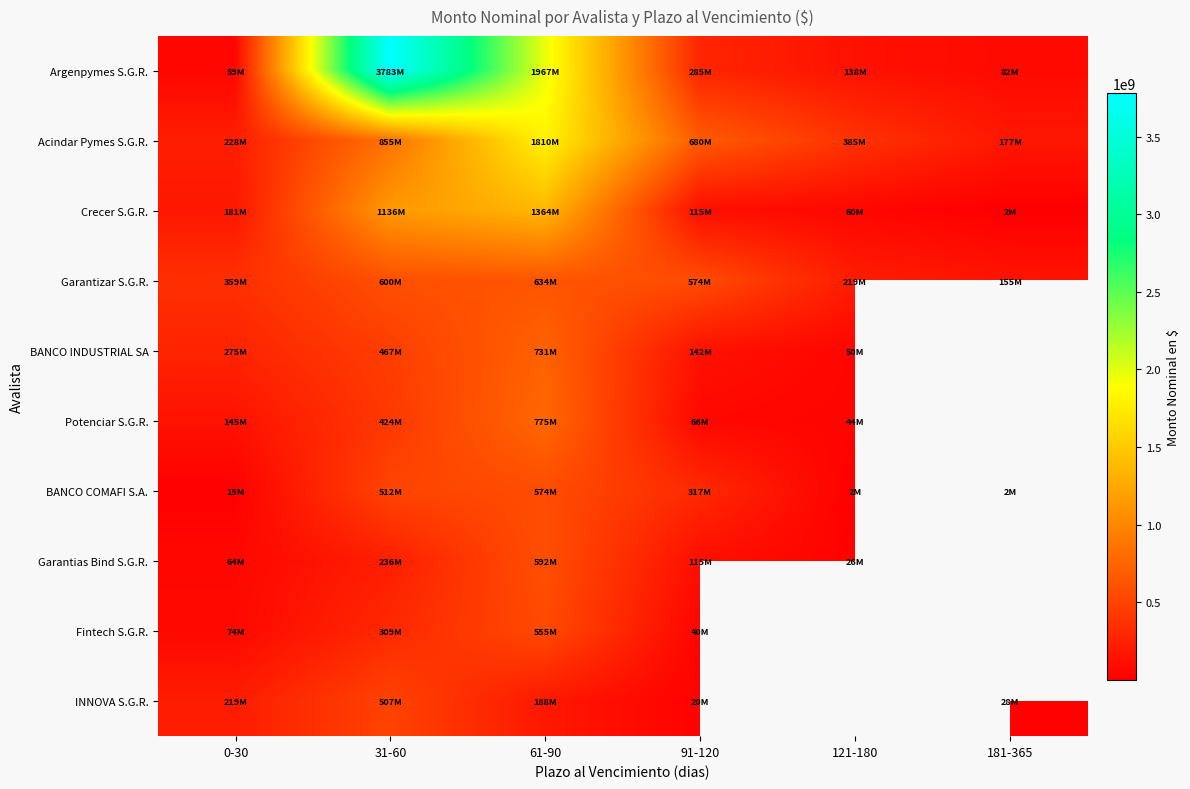

At which category is the sum across all series the highest?

61-90